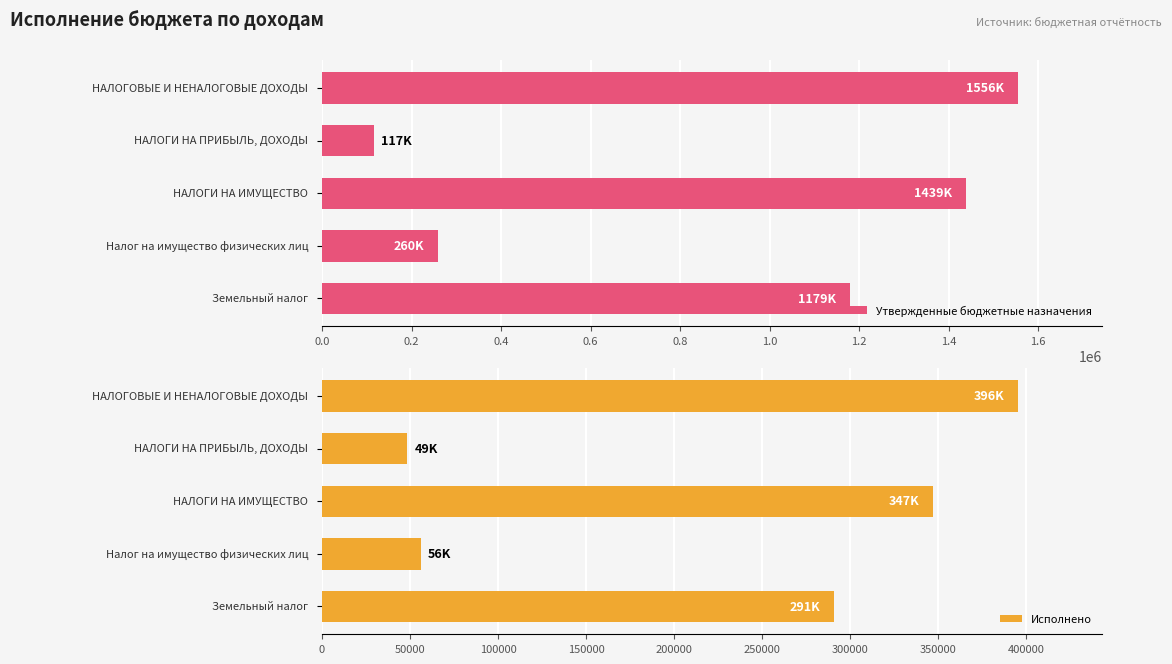

Rank the series by their average value, from lowest to highest.

Исполнено, Утвержденные бюджетные назначения